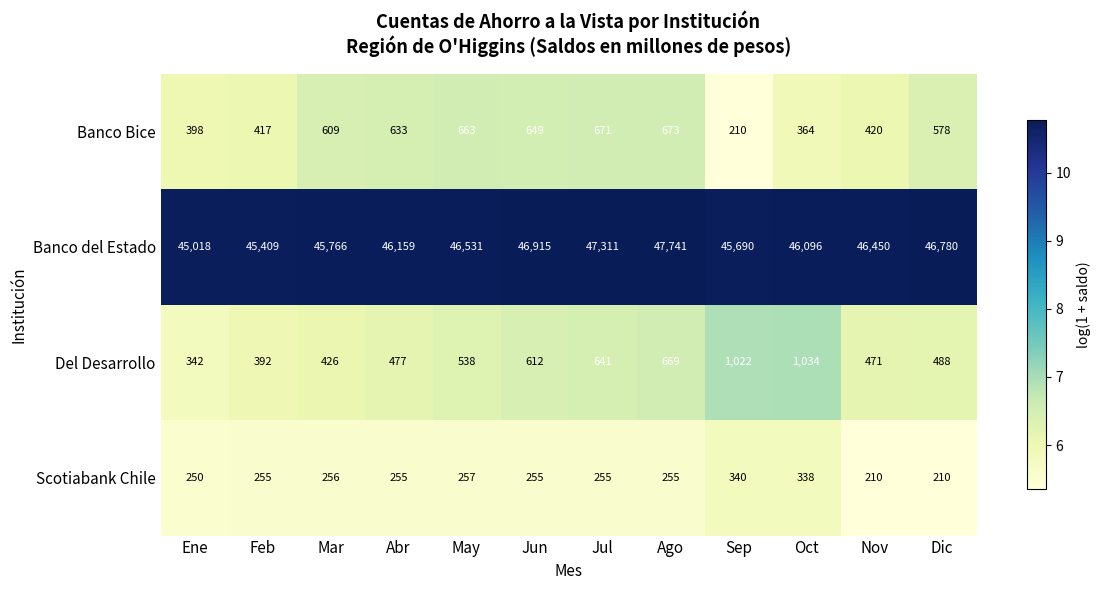

At Abr, list the series in order from largest to smallest.

Banco del Estado, Banco Bice, Del Desarrollo, Scotiabank Chile